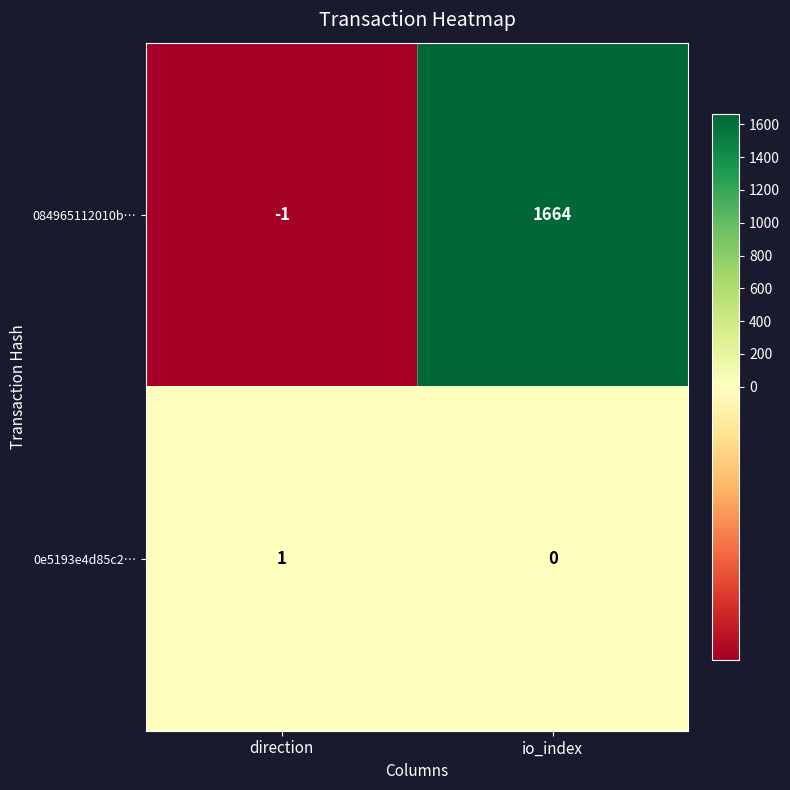

What is the sum of the 084965112010b… values at direction and io_index?

1663